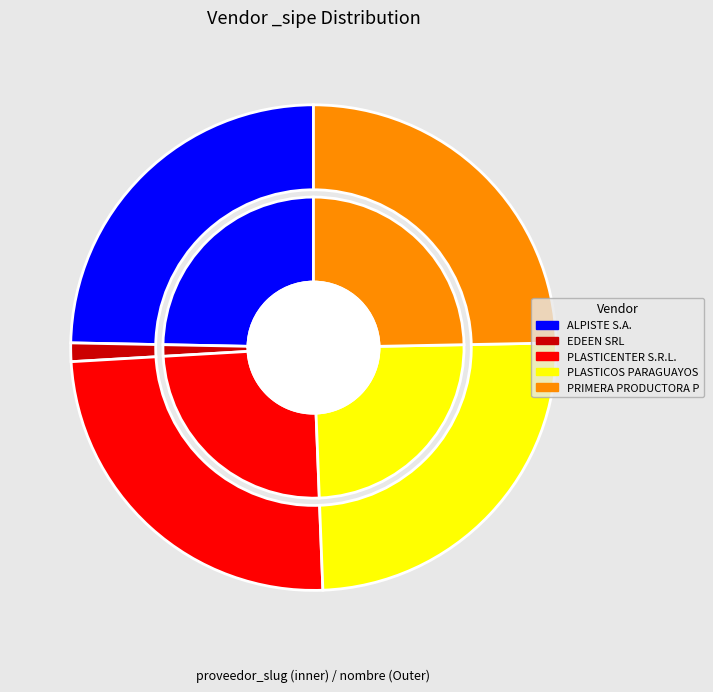

Is there a majority slice in this chart?

No